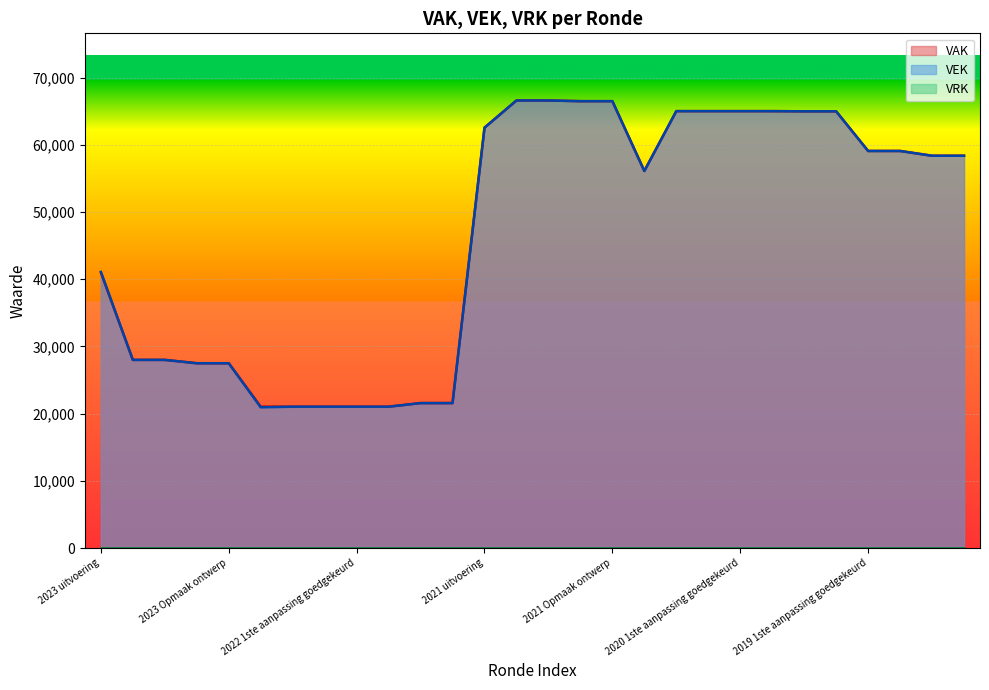

What is the difference between the maximum and second lowest values in the VEK series?

45544